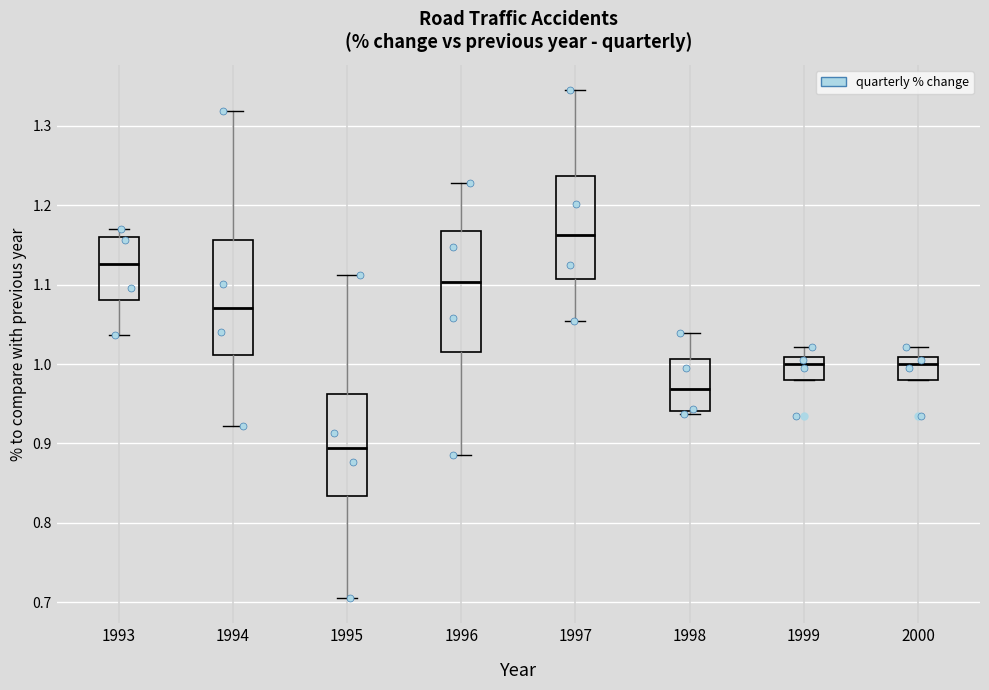

Reading left to right, transcribe this box plot: for each box, give where its median line is, the range the box spans, and where its two whiskers end, as read against the y-axis. The values are not printed on the chart, so give them approximately, as read against the axis.

1993: median 1.13, box 1.08 to 1.16, whiskers 1.04 to 1.17
1994: median 1.07, box 1.01 to 1.16, whiskers 0.92 to 1.32
1995: median 0.89, box 0.83 to 0.96, whiskers 0.71 to 1.11
1996: median 1.10, box 1.01 to 1.17, whiskers 0.89 to 1.23
1997: median 1.16, box 1.11 to 1.24, whiskers 1.05 to 1.35
1998: median 0.97, box 0.94 to 1.01, whiskers 0.94 (just below the box's lower edge) to 1.04
1999: median 1.00, box 0.98 to 1.01, whiskers 0.98 to 1.02
2000: median 1.00, box 0.98 to 1.01, whiskers 0.98 to 1.02